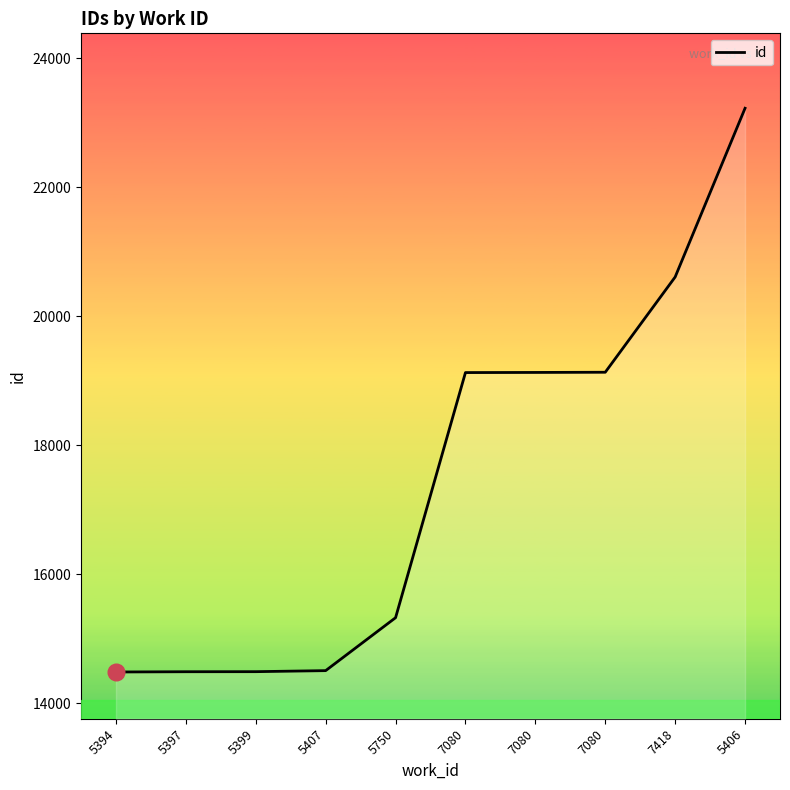

Between 5399 and 7418, which is larger?

7418